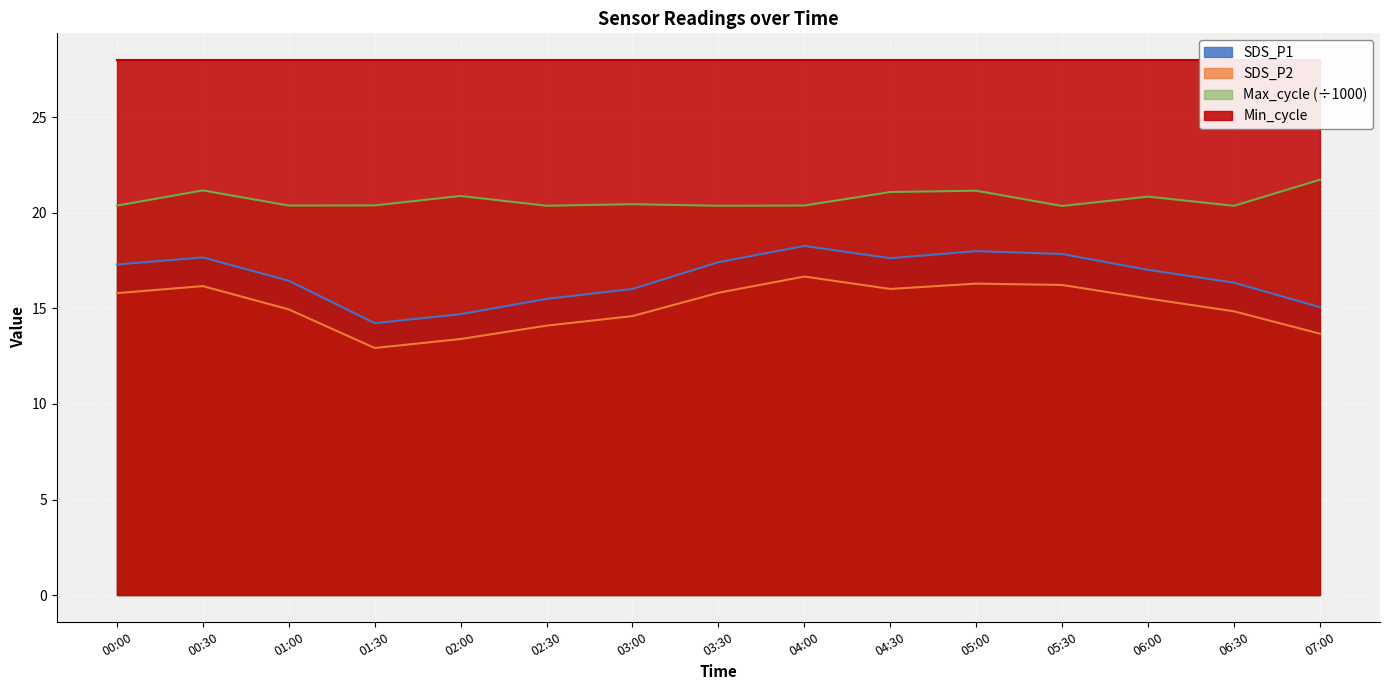

True or false: SDS_P1 has a value of 5.0 at 07:00.

False